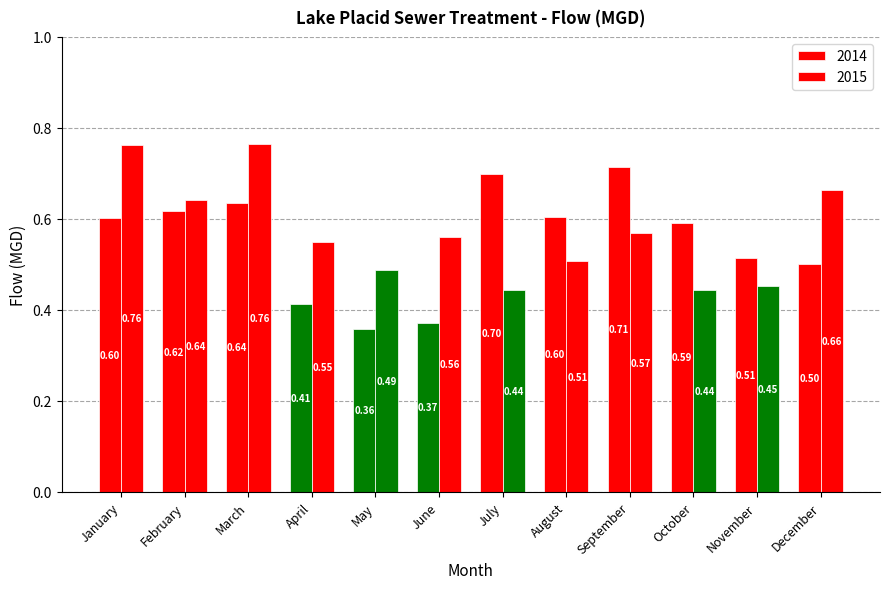

The value of 2014 at July is 0.7. True or false?

True